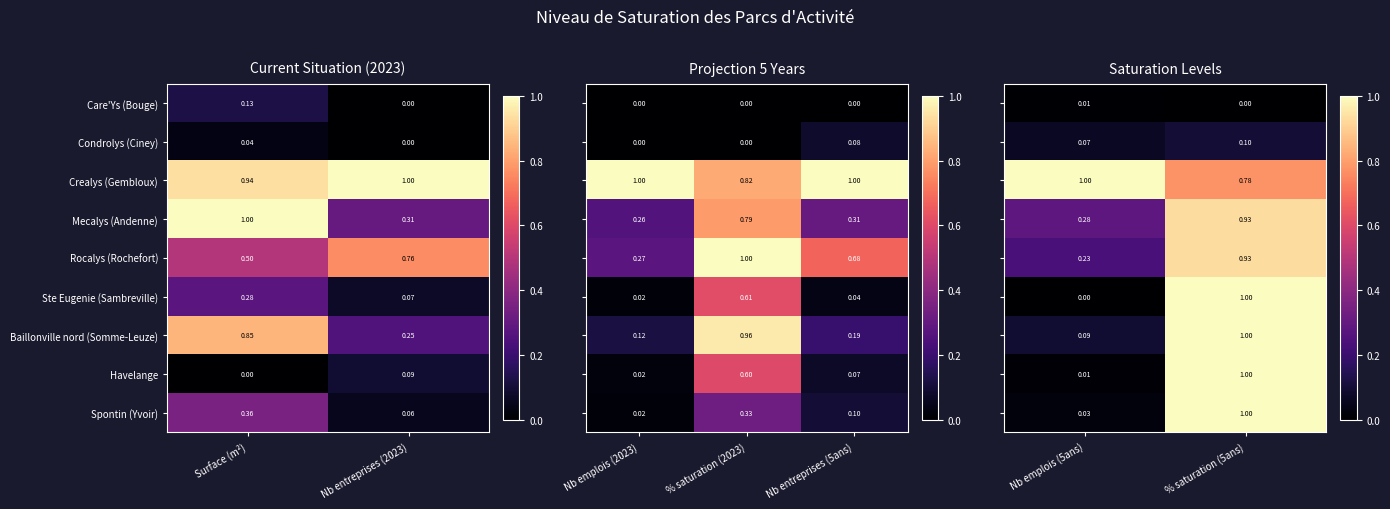

Is the value of Baillonville nord (Somme-Leuze) at Surface (m²) greater than the value of Rocalys (Rochefort) at Nb entreprises (2023)?

Yes